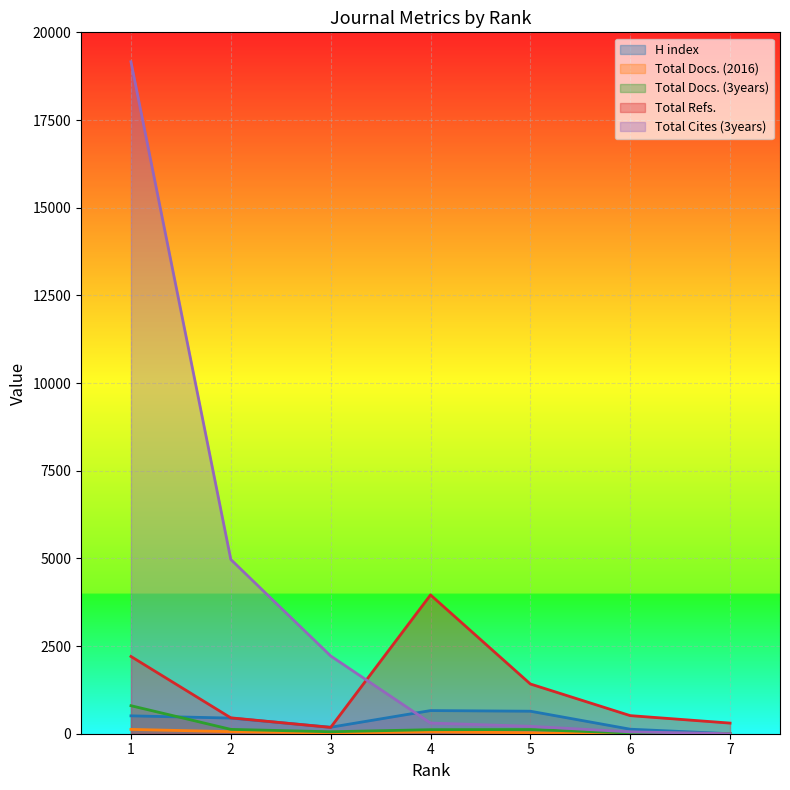

How many interior local valleys does the Total Docs. (2016) series have?

1